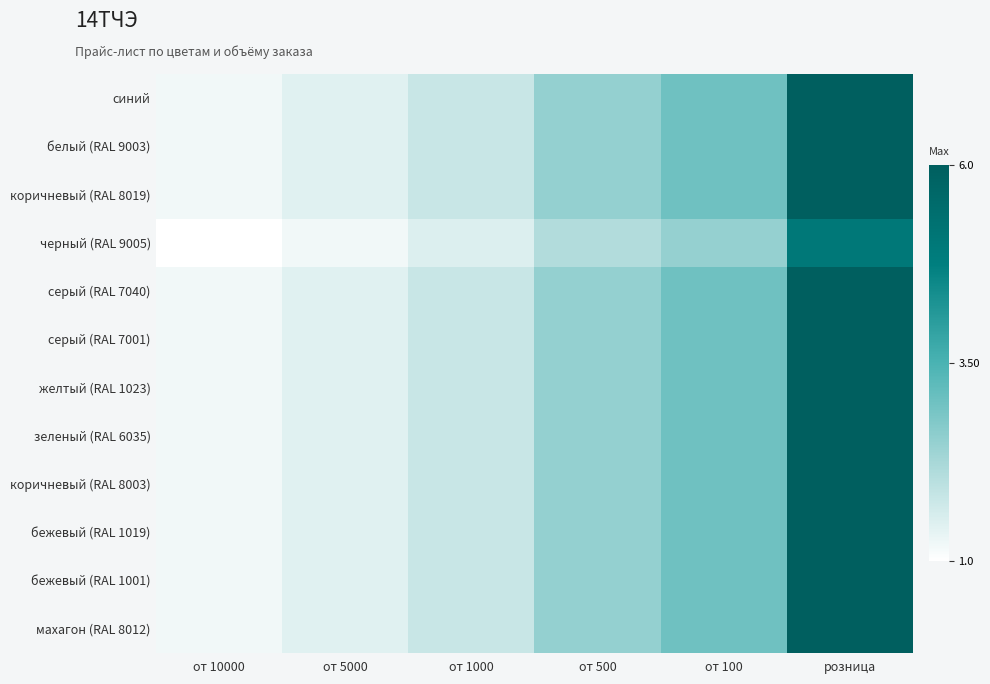

Reading right to left, transcribe all the data shown in this chart.

синий: розница=6.0	от 100=3.0	от 500=2.5	от 1000=1.8	от 5000=1.4	от 10000=1.2
белый (RAL 9003): розница=6.0	от 100=3.0	от 500=2.5	от 1000=1.8	от 5000=1.4	от 10000=1.2
коричневый (RAL 8019): розница=6.0	от 100=3.0	от 500=2.5	от 1000=1.8	от 5000=1.4	от 10000=1.2
черный (RAL 9005): розница=5.0	от 100=2.5	от 500=2.1	от 1000=1.5	от 5000=1.2	от 10000=1.0
серый (RAL 7040): розница=6.0	от 100=3.0	от 500=2.5	от 1000=1.8	от 5000=1.4	от 10000=1.2
серый (RAL 7001): розница=6.0	от 100=3.0	от 500=2.5	от 1000=1.8	от 5000=1.4	от 10000=1.2
желтый (RAL 1023): розница=6.0	от 100=3.0	от 500=2.5	от 1000=1.8	от 5000=1.4	от 10000=1.2
зеленый (RAL 6035): розница=6.0	от 100=3.0	от 500=2.5	от 1000=1.8	от 5000=1.4	от 10000=1.2
коричневый (RAL 8003): розница=6.0	от 100=3.0	от 500=2.5	от 1000=1.8	от 5000=1.4	от 10000=1.2
бежевый (RAL 1019): розница=6.0	от 100=3.0	от 500=2.5	от 1000=1.8	от 5000=1.4	от 10000=1.2
бежевый (RAL 1001): розница=6.0	от 100=3.0	от 500=2.5	от 1000=1.8	от 5000=1.4	от 10000=1.2
махагон (RAL 8012): розница=6.0	от 100=3.0	от 500=2.5	от 1000=1.8	от 5000=1.4	от 10000=1.2